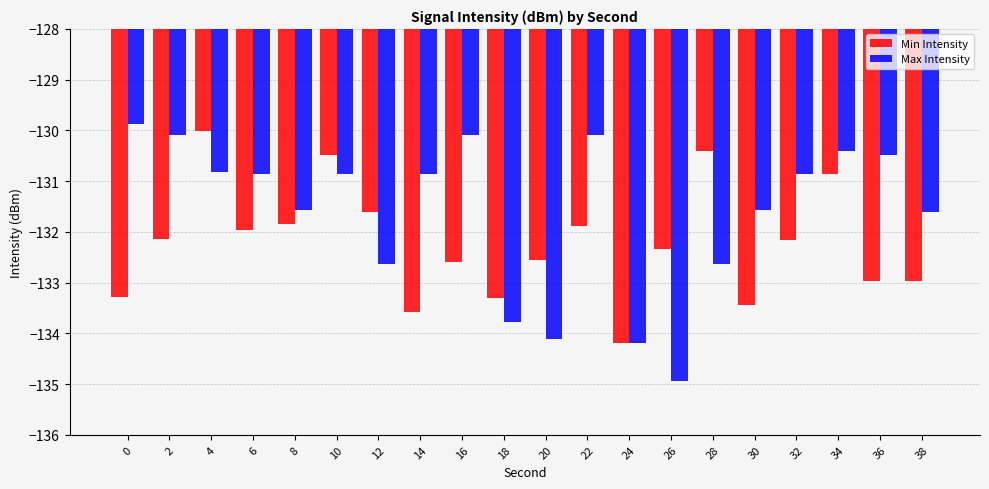

What is the lowest value of the Min Intensity series?

-134.2